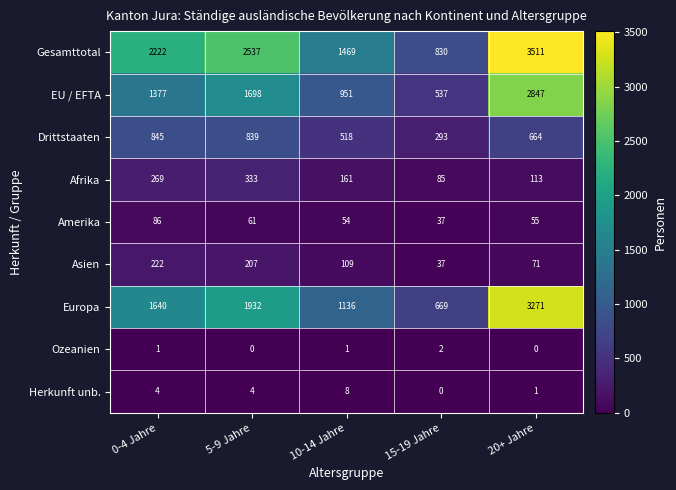

What is the maximum value shown in the chart?

3511